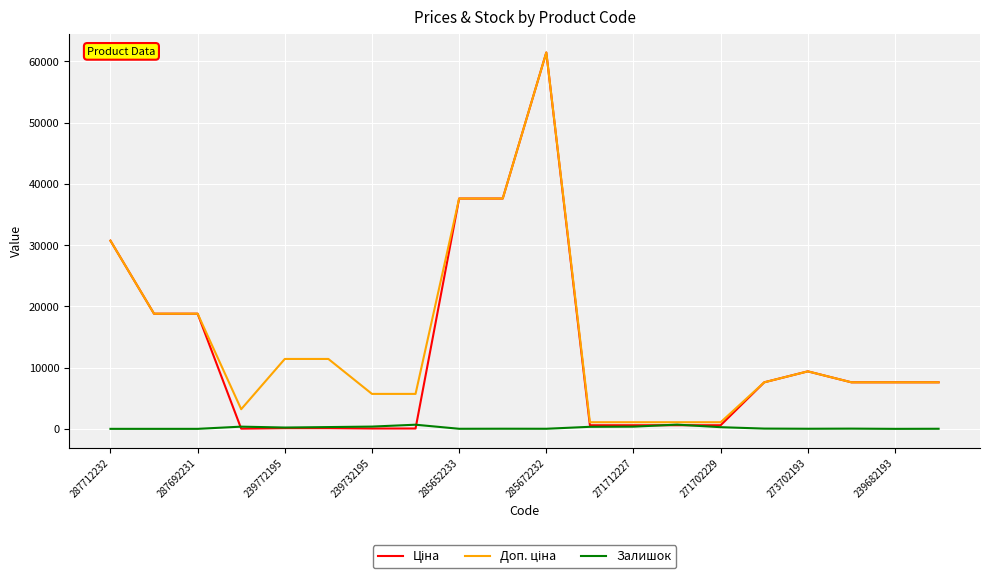

What is the maximum value shown in the chart?

61434.3